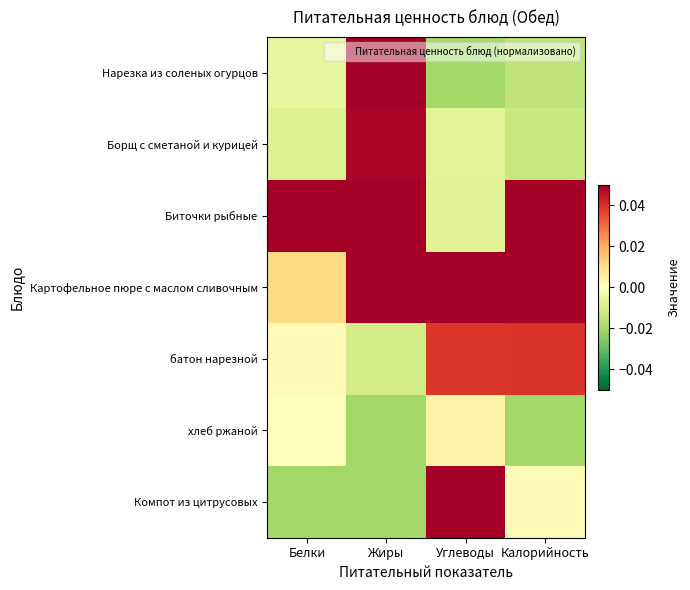

At how many categories does at least one series exceed 0?

4